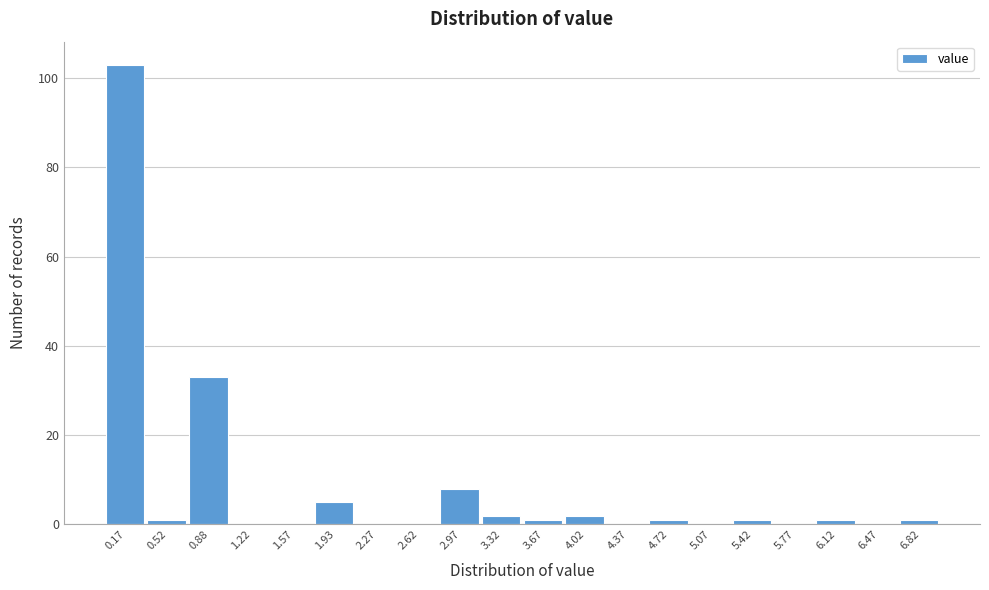

Reading left to right, list every bar in this chart as the range it spans on the x-axis followed by its height. The values are not printed on the chart, so give them approximately, as read against the axis.

0.00 to 0.35: 104
0.35 to 0.70: under 2
0.70 to 1.05: 34
1.05 to 1.40: 0
1.40 to 1.75: 0
1.75 to 2.10: 6
2.10 to 2.45: 0
2.45 to 2.80: 0
2.80 to 3.15: 8
3.15 to 3.50: 2
3.50 to 3.85: under 2
3.85 to 4.20: 2
4.20 to 4.55: 0
4.55 to 4.90: under 2
4.90 to 5.25: 0
5.25 to 5.60: under 2
5.60 to 5.95: 0
5.95 to 6.30: under 2
6.30 to 6.65: 0
6.65 to 7.00: under 2